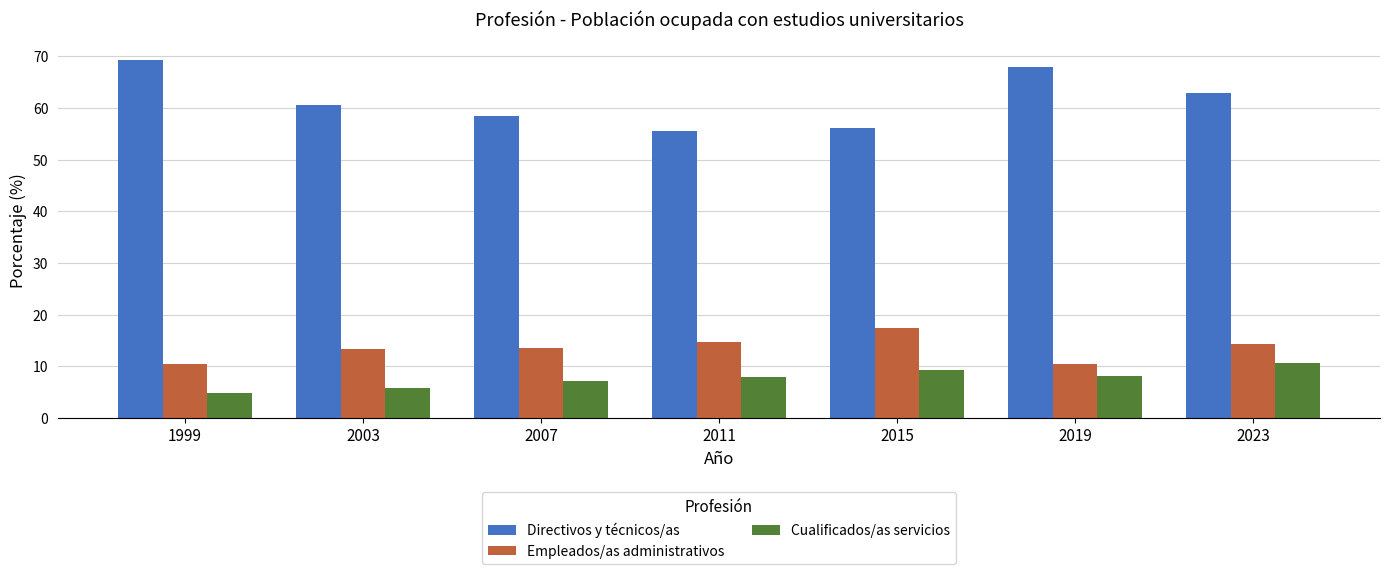

What is the minimum value for Empleados/as administrativos?

10.4